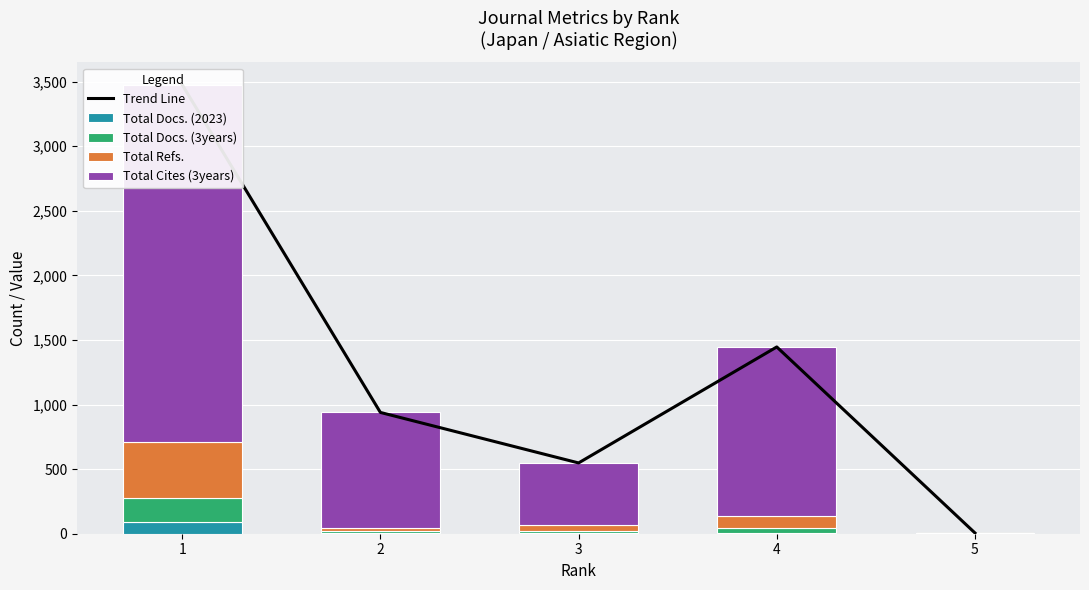

What is the minimum value for Trend Line?

6